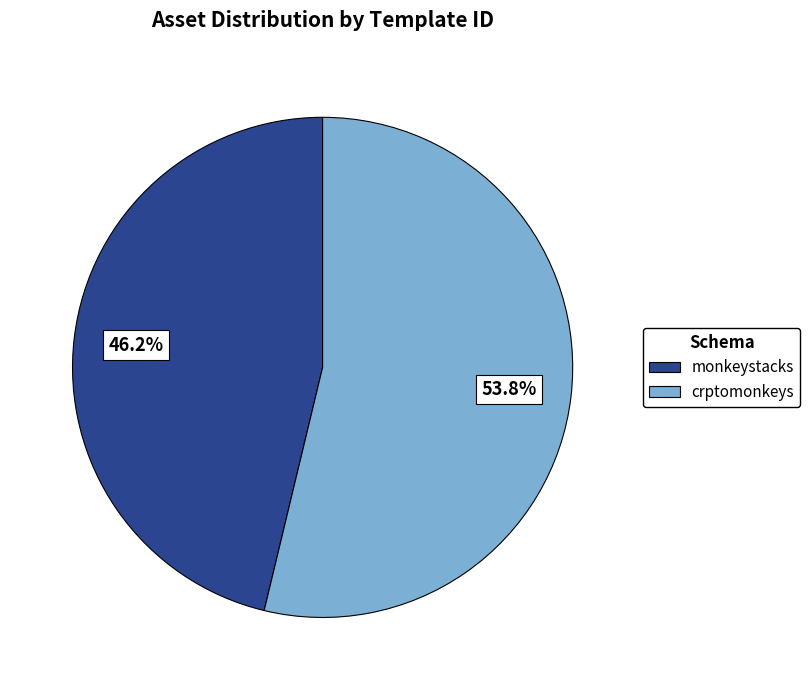

Approximately how many times larger is the value at monkeystacks compared to crptomonkeys?

0.9